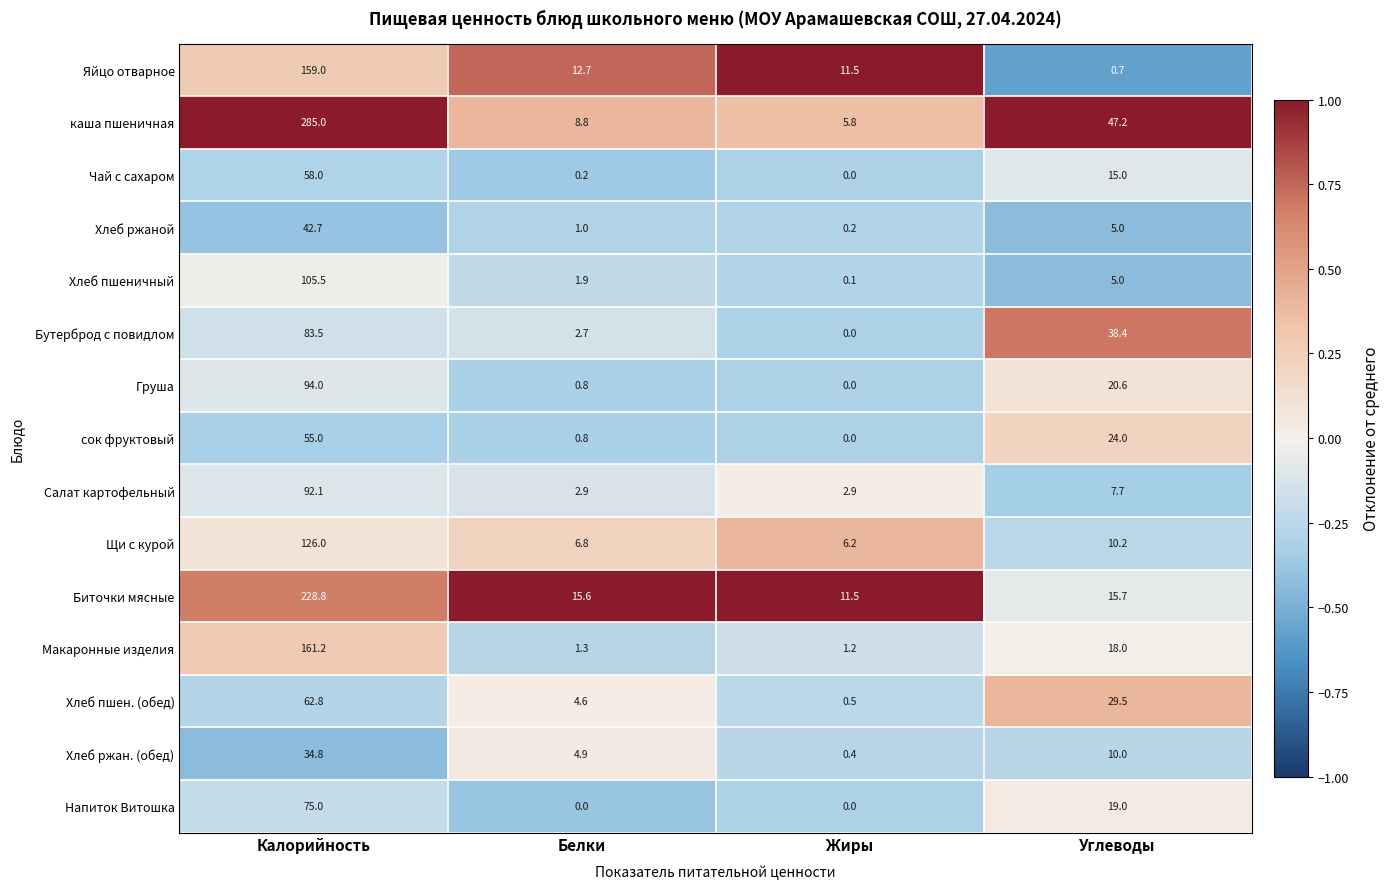

At which label does Хлеб ржаной first exceed 5?

Калорийность